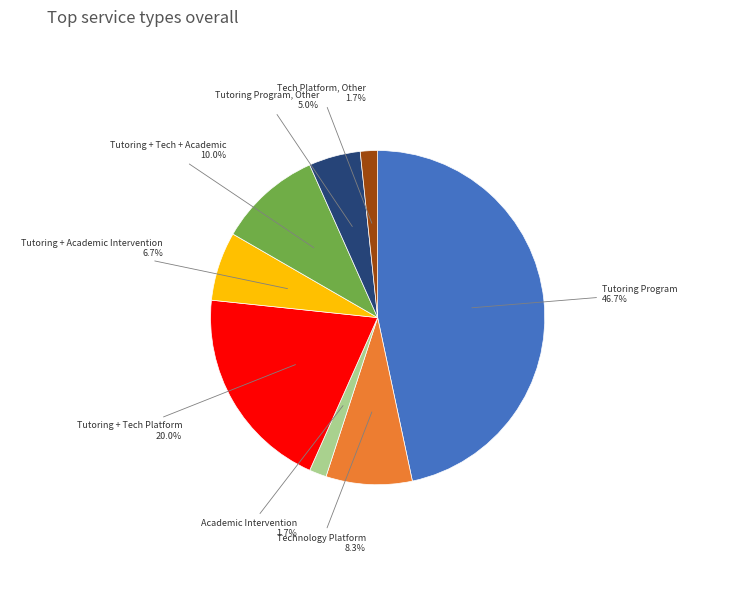

How many slices are in this pie chart?

8